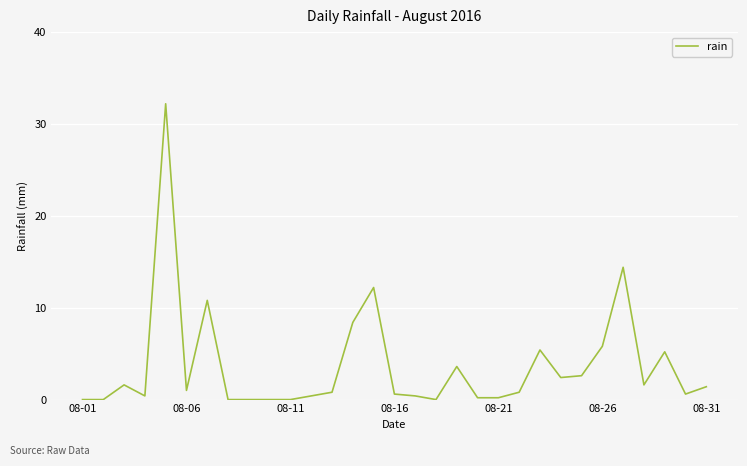

What is the difference between the maximum and minimum values?

32.2